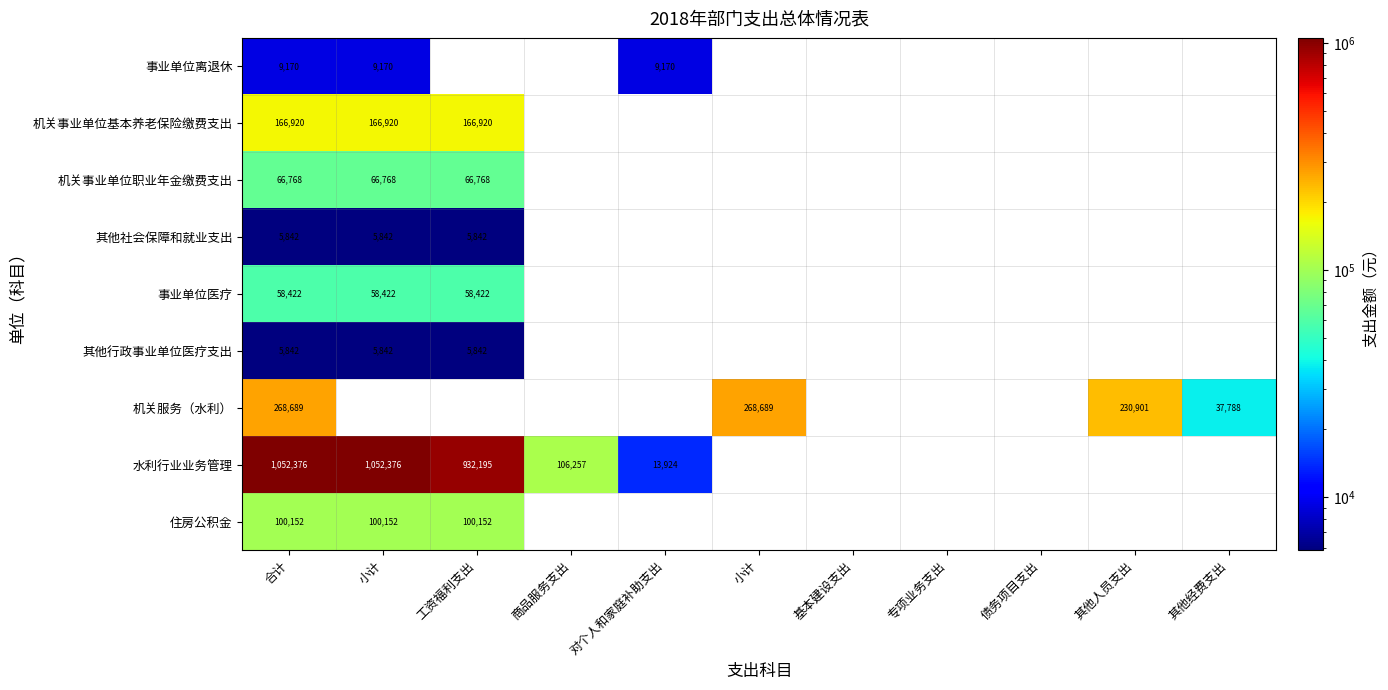

Which label corresponds to the smallest value in the chart?

合计